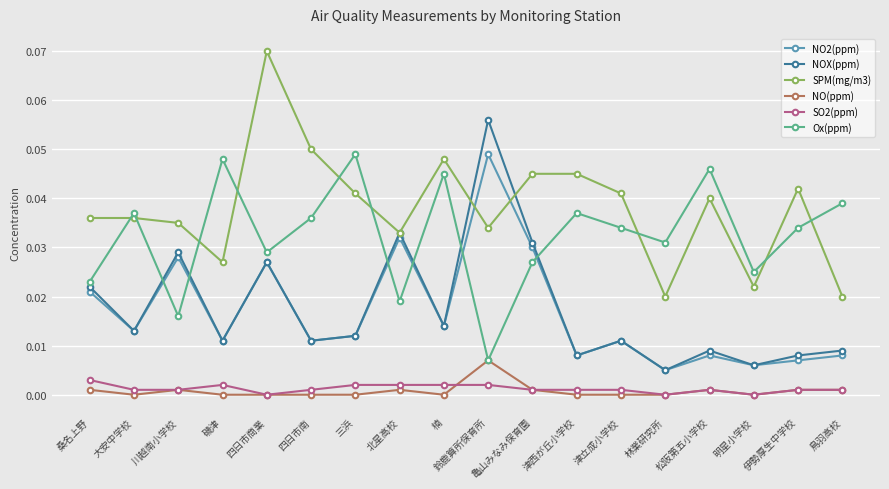

In NO2(ppm), how many points are higher than both neighbors (excluding endpoints)?

6